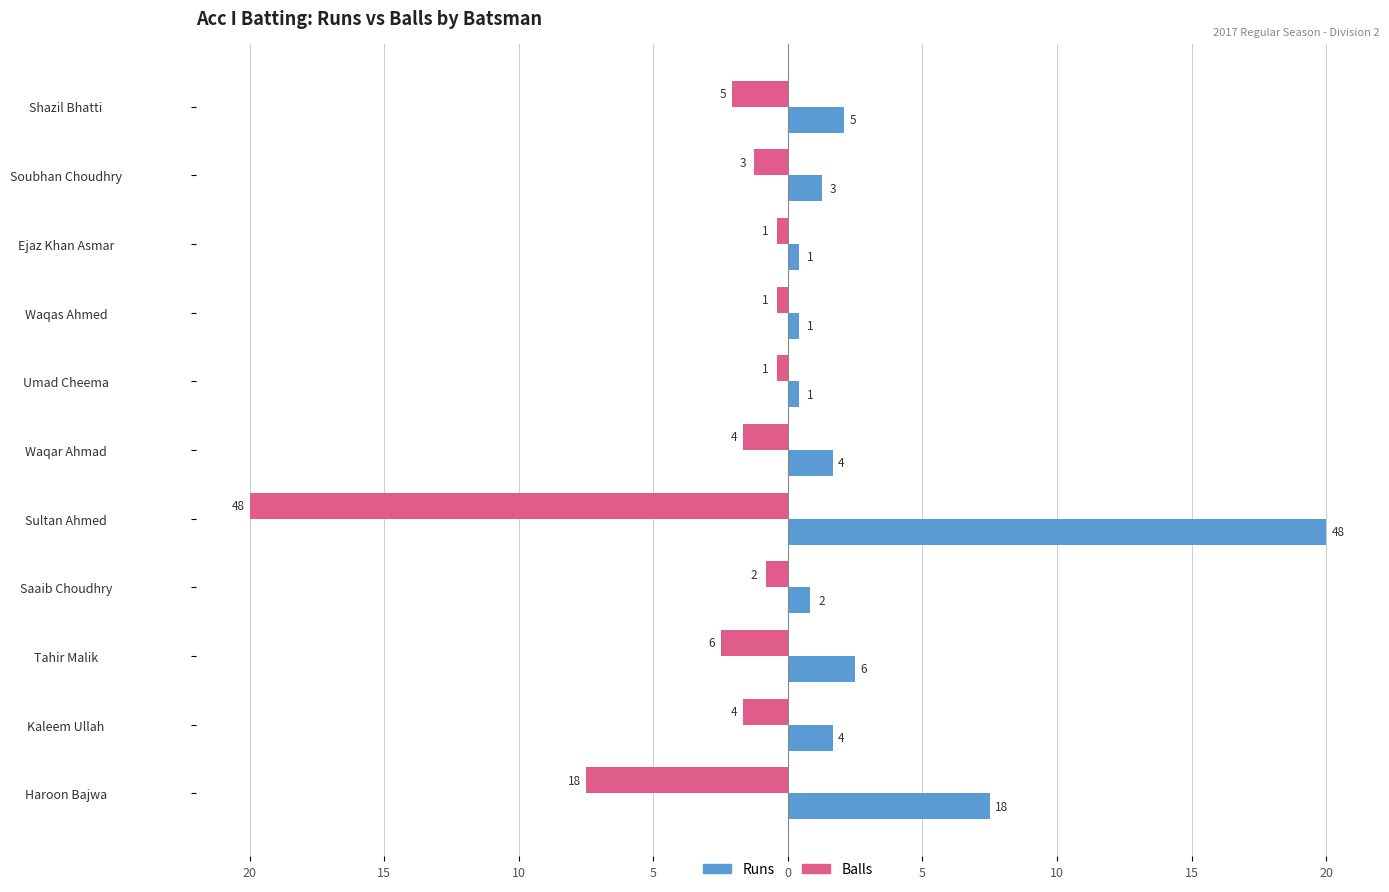

What are all the series names shown in the legend?

Runs, Balls